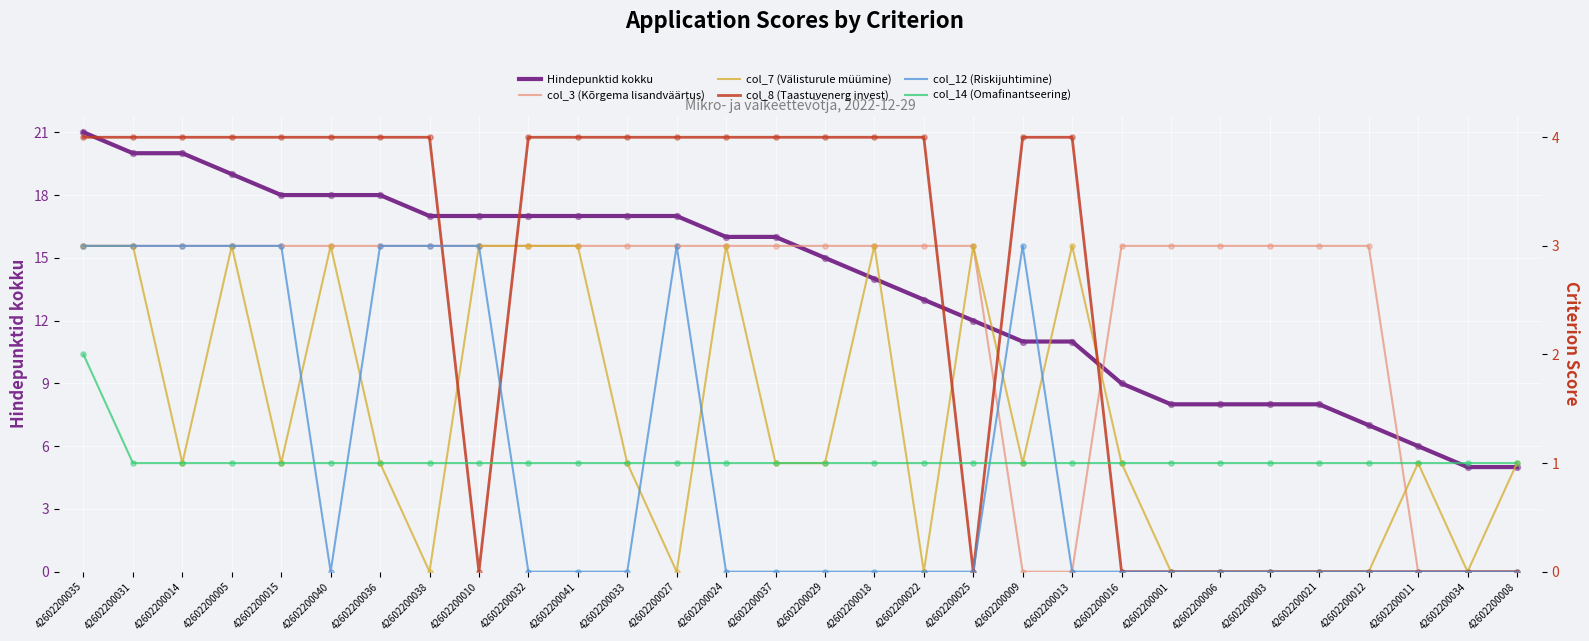

At how many categories does at least one series exceed 1?

30